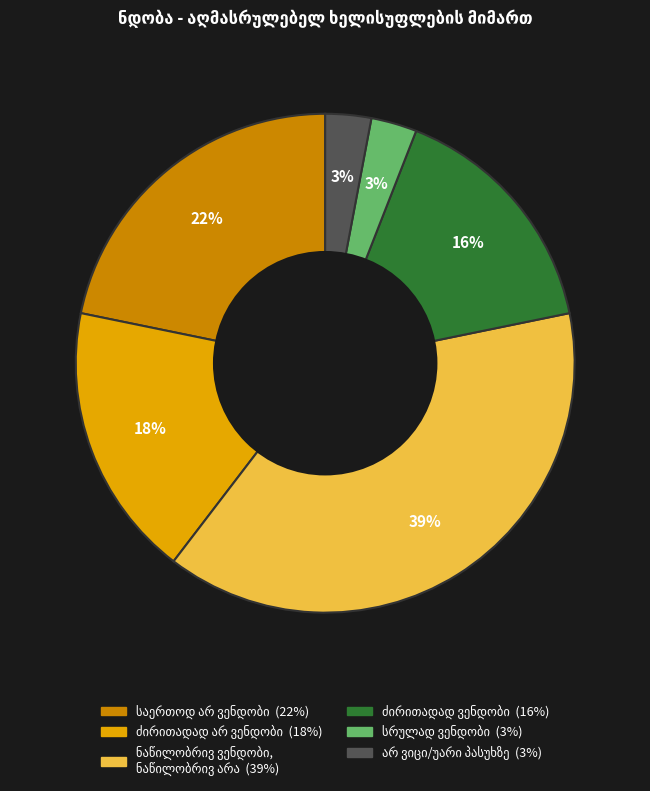

Is there a majority slice in this chart?

No